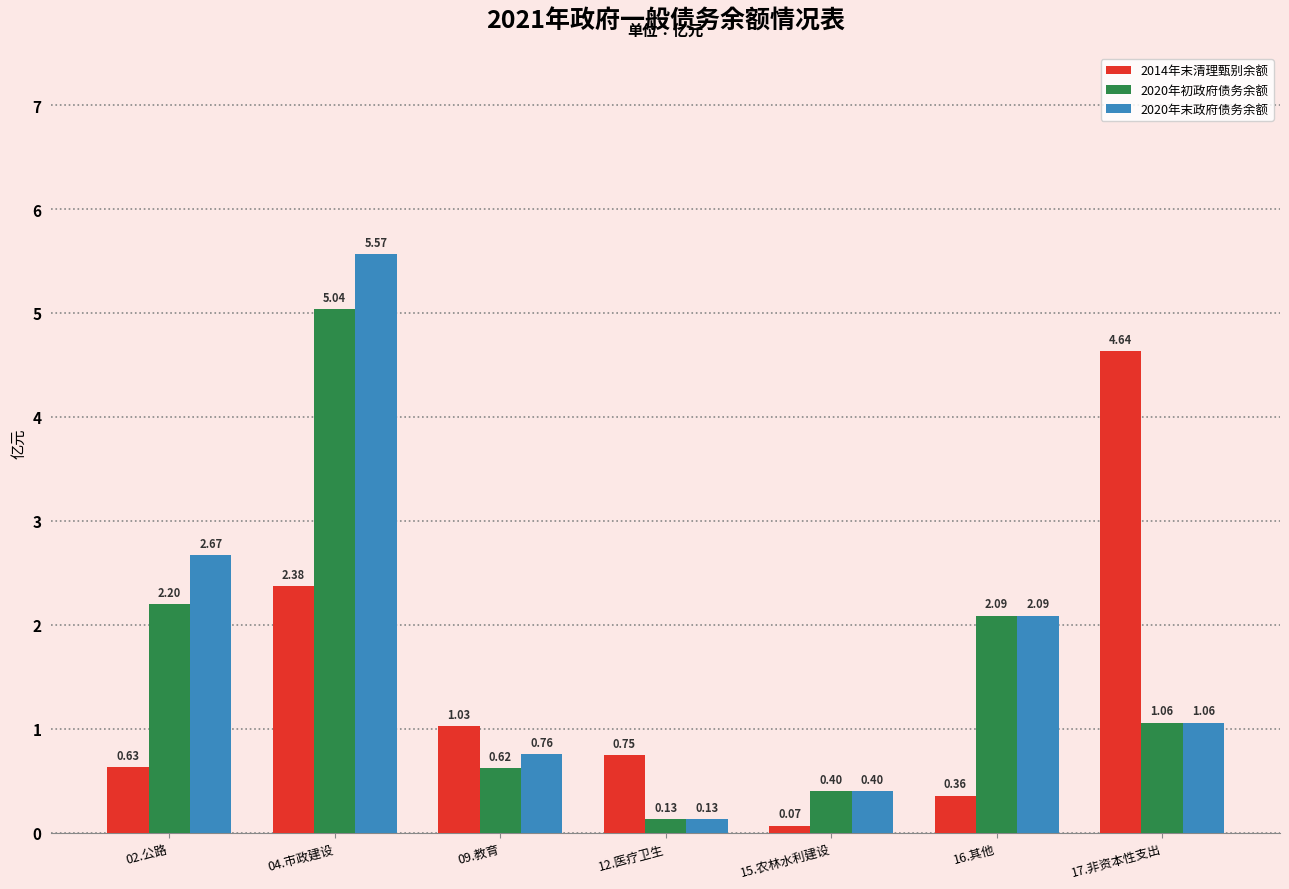

Rank the categories by 2014年末清理甄别余额 value from highest to lowest.

17.非资本性支出, 04.市政建设, 09.教育, 12.医疗卫生, 02.公路, 16.其他, 15.农林水利建设